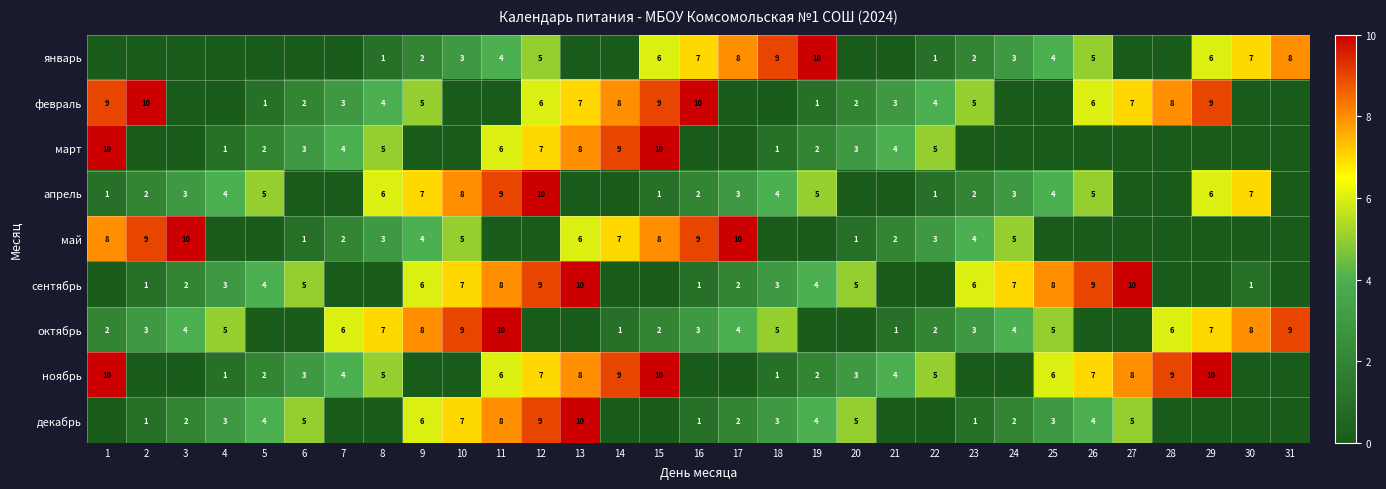

What is the sum of the апрель values at 10 and 16?

10